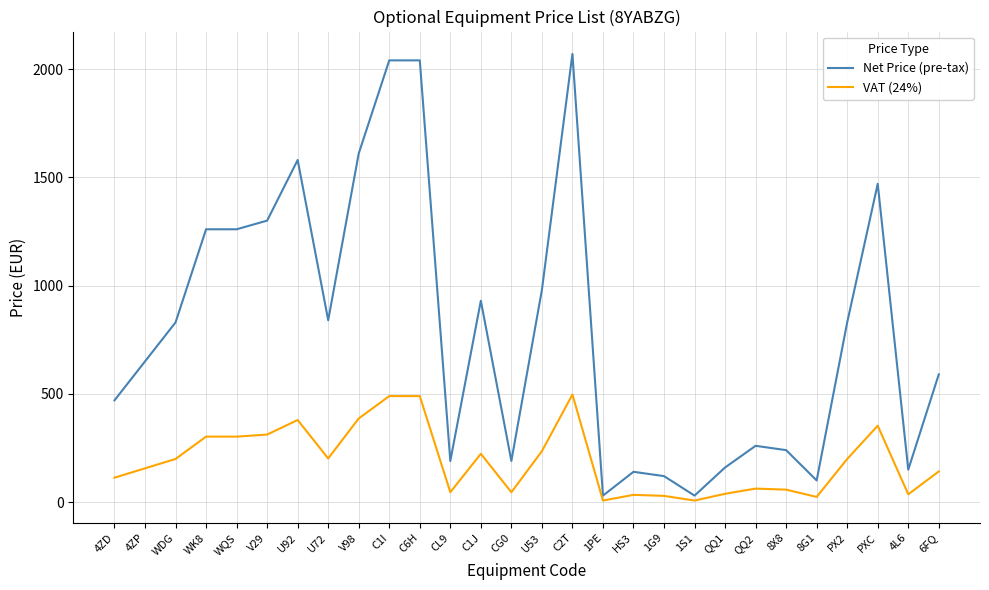

List the series in order of their peak value, lowest first.

VAT (24%), Net Price (pre-tax)